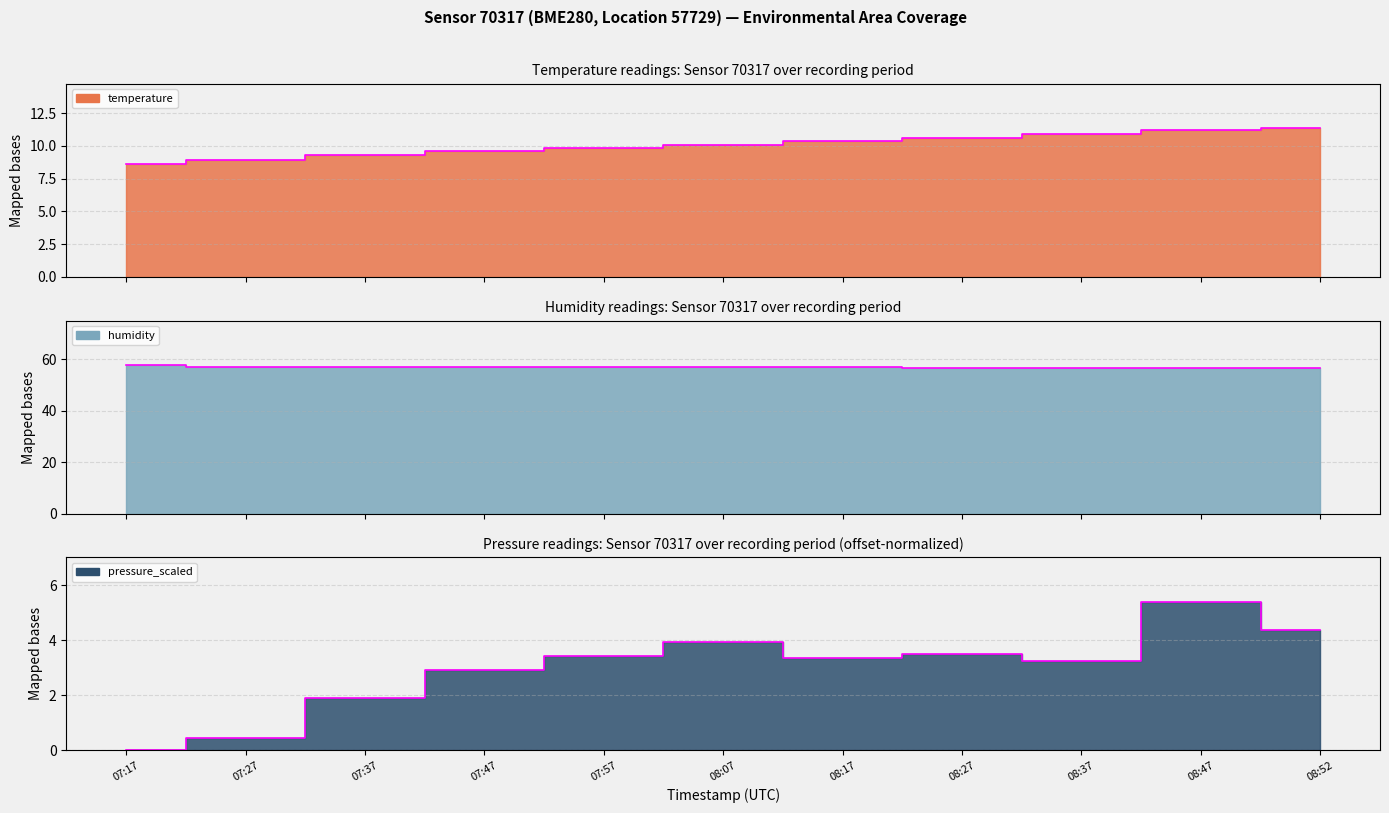

What are all the series names shown in the legend?

temperature, humidity, pressure_scaled